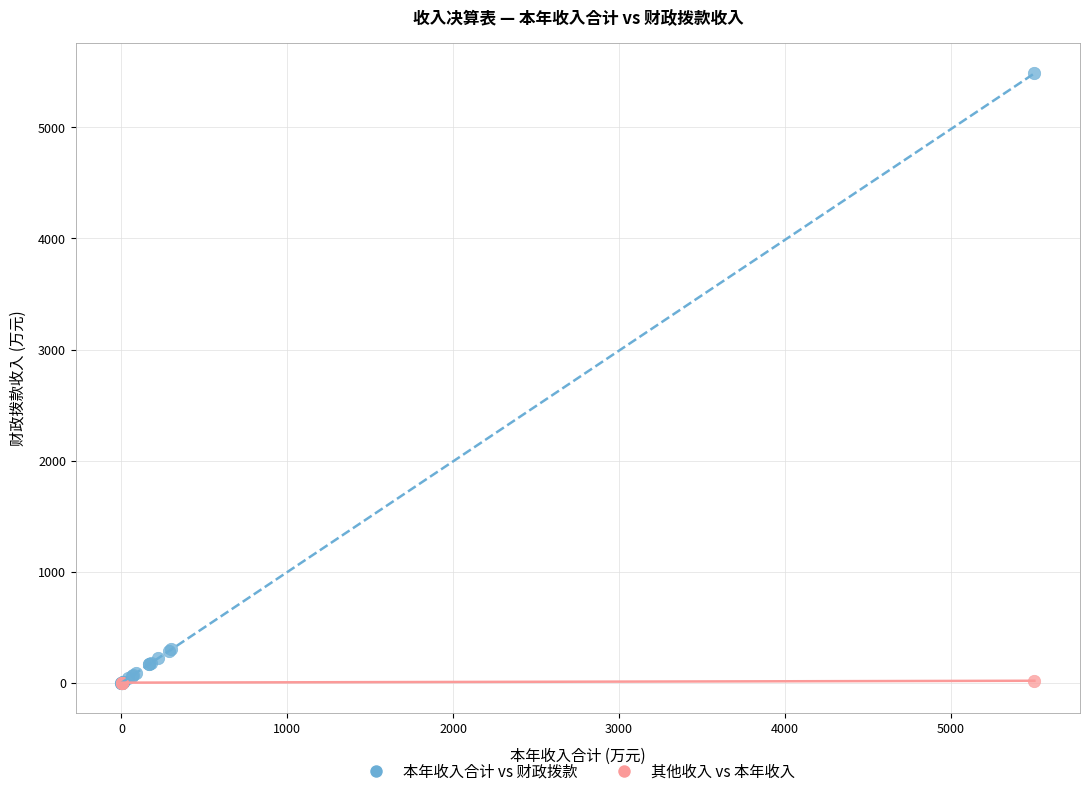

Which series has the widest spread of Y values?

本年收入合计 vs 财政拨款